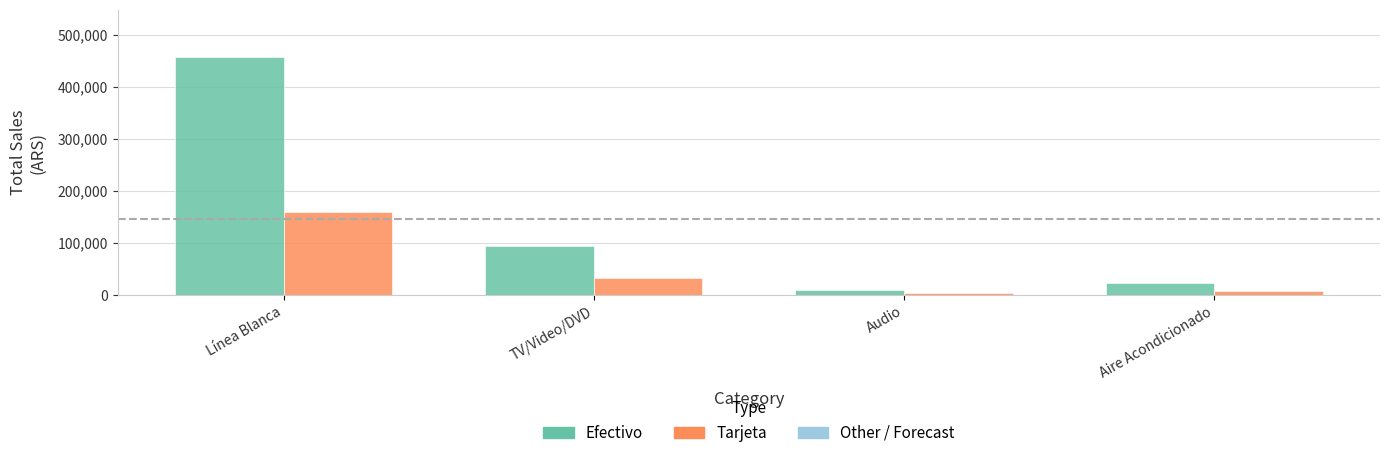

At which category is the sum across all series the highest?

Línea Blanca